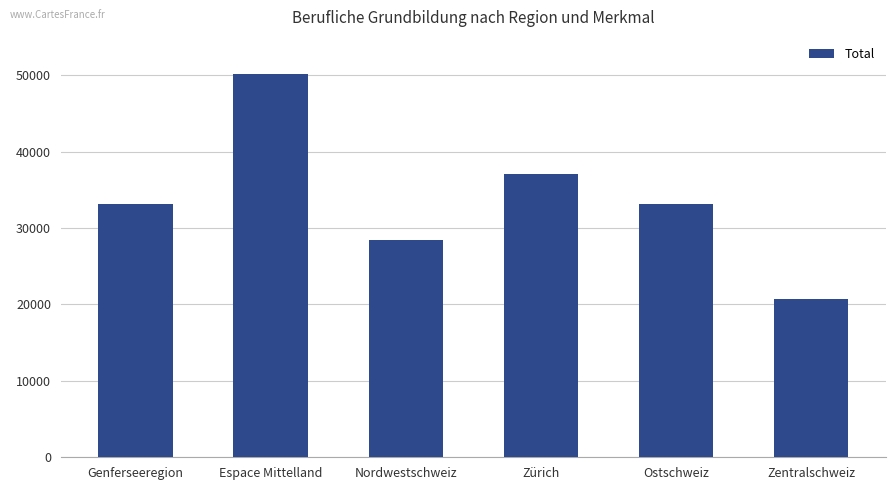

How many bars are there in total?

6